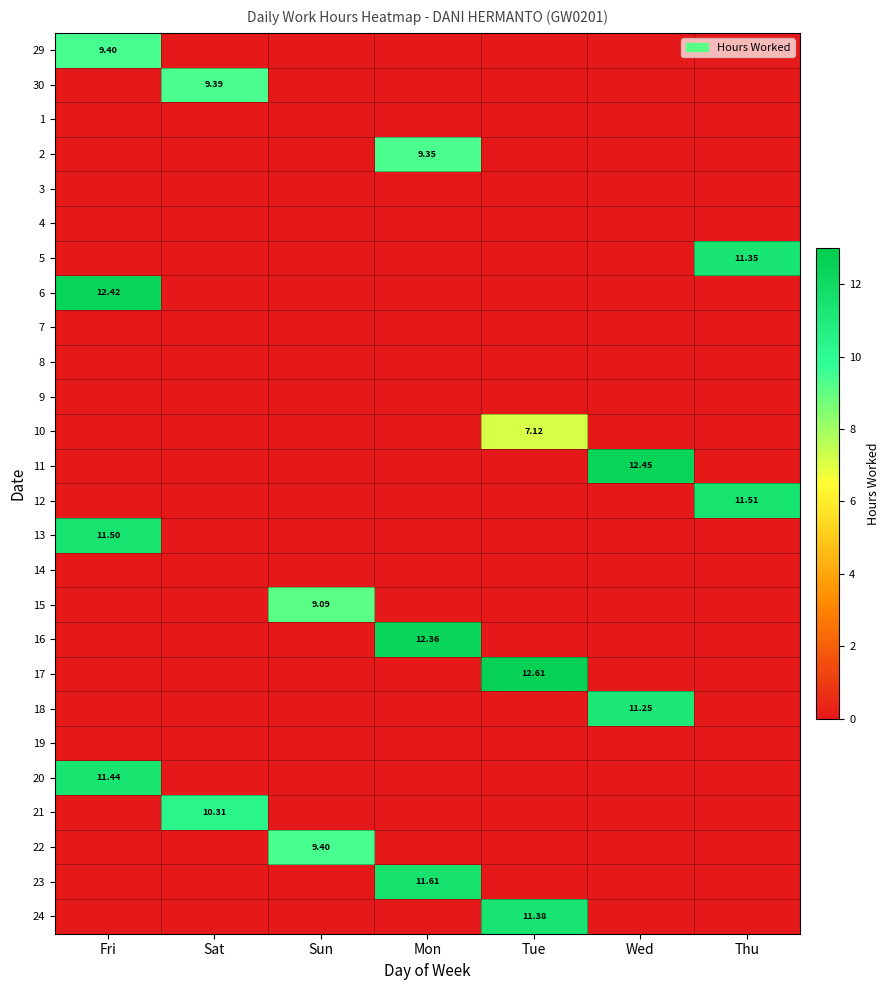

Is the value of 20 at Fri greater than the value of 15 at Wed?

Yes